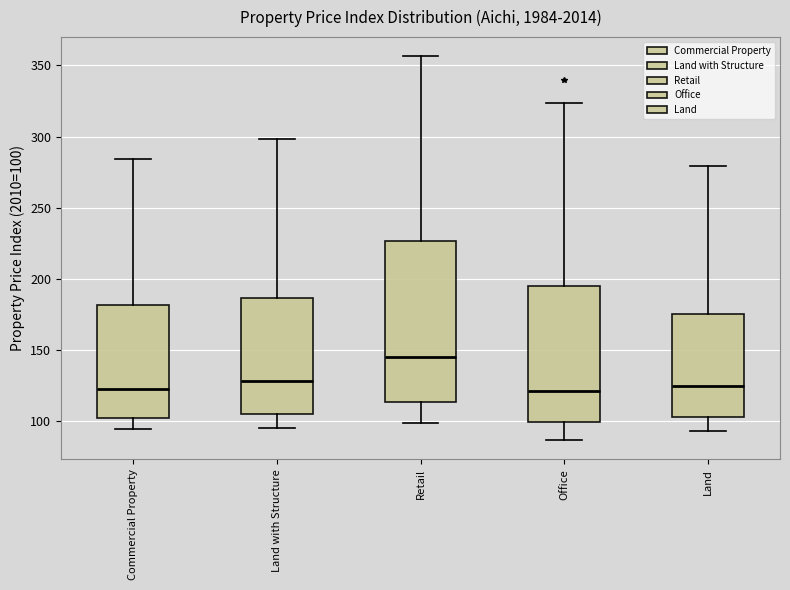

Where does the median line of the box for Office sit on the y-axis? The values are not printed on the chart, so give them approximately, as read against the axis.

120